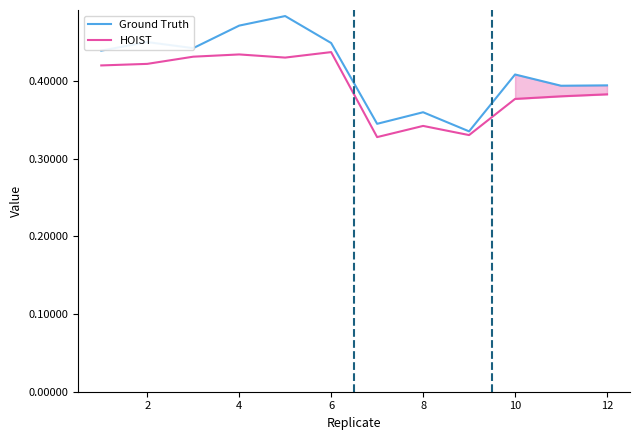

What is the total value across all series at 2?

0.9